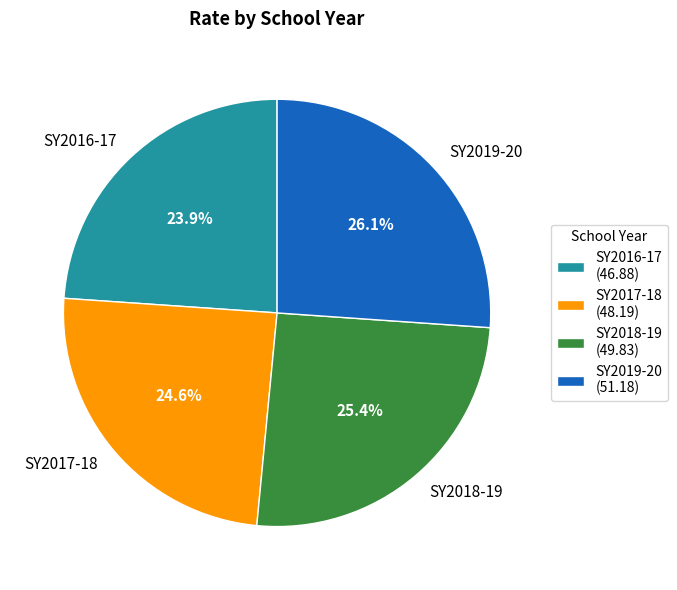

Approximately how many times larger is the value at SY2018-19 compared to SY2016-17?

1.1